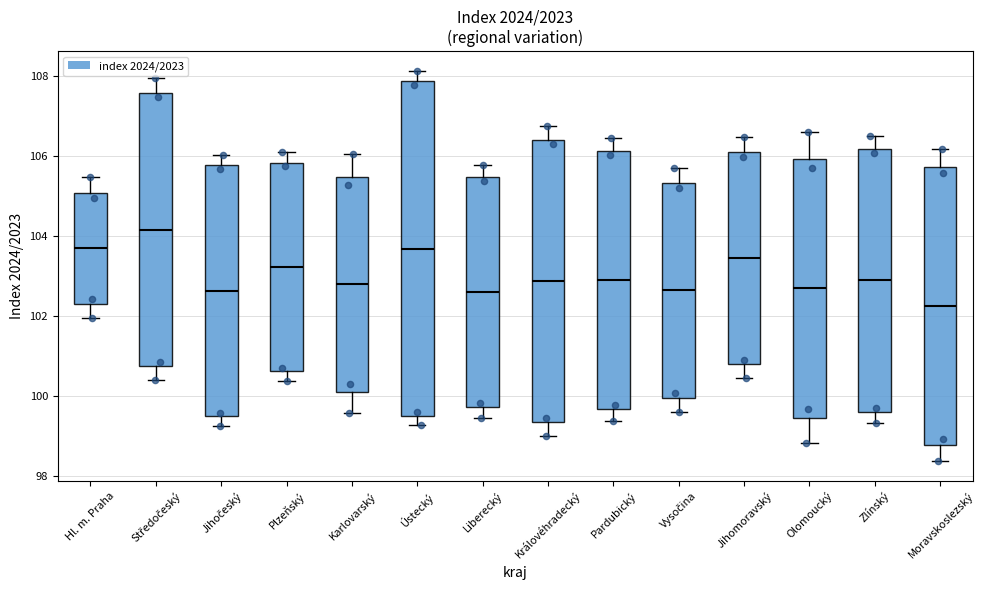

Reading left to right, transcribe this box plot: for each box, give where its median line is, the range the box spans, and where its two whiskers end, as read against the y-axis. The values are not printed on the chart, so give them approximately, as read against the axis.

Hl. m. Praha: median 103.6, box 102.4 to 105.0, whiskers 102.0 to 105.4
Středočeský: median 104.2, box 100.8 to 107.6, whiskers 100.4 to 108.0
Jihočeský: median 102.6, box 99.4 to 105.8, whiskers 99.2 to 106.0
Plzeňský: median 103.2, box 100.6 to 105.8, whiskers 100.4 to 106.2
Karlovarský: median 102.8, box 100.2 to 105.4, whiskers 99.6 to 106.0
Ústecký: median 103.6, box 99.6 to 107.8, whiskers 99.2 to 108.2
Liberecký: median 102.6, box 99.8 to 105.4, whiskers 99.4 to 105.8
Královéhradecký: median 102.8, box 99.4 to 106.4, whiskers 99.0 to 106.8
Pardubický: median 102.8, box 99.6 to 106.2, whiskers 99.4 to 106.4
Vysočina: median 102.6, box 100.0 to 105.4, whiskers 99.6 to 105.8
Jihomoravský: median 103.4, box 100.8 to 106.2, whiskers 100.4 to 106.4
Olomoucký: median 102.6, box 99.4 to 106.0, whiskers 98.8 to 106.6
Zlínský: median 102.8, box 99.6 to 106.2, whiskers 99.4 to 106.4
Moravskoslezský: median 102.2, box 98.8 to 105.8, whiskers 98.4 to 106.2